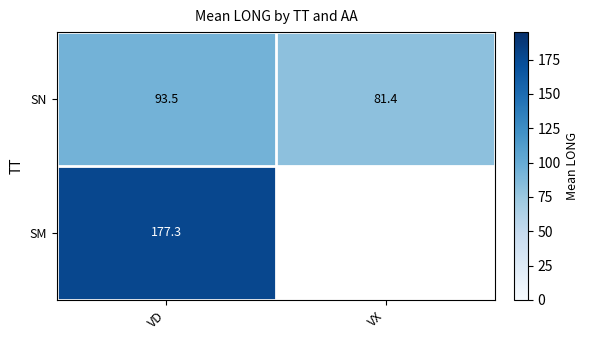

The SN series shows 93.5 at VD. True or false?

True